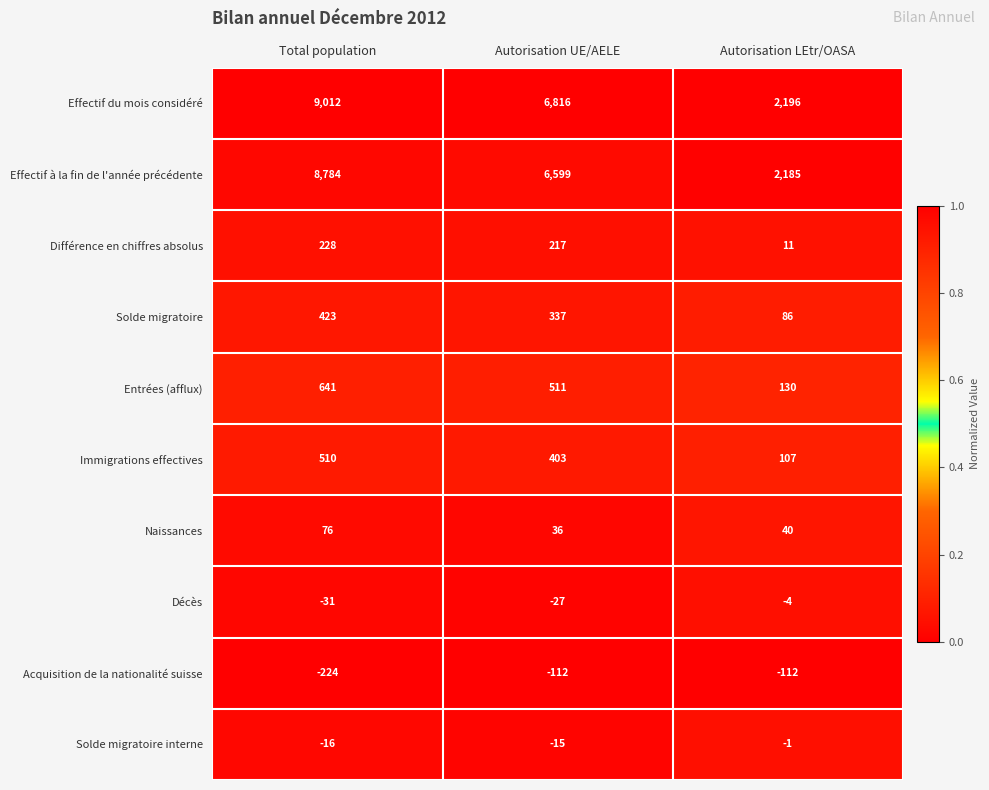

What is the spread (max minus min) of values at Autorisation LEtr/OASA?

2308